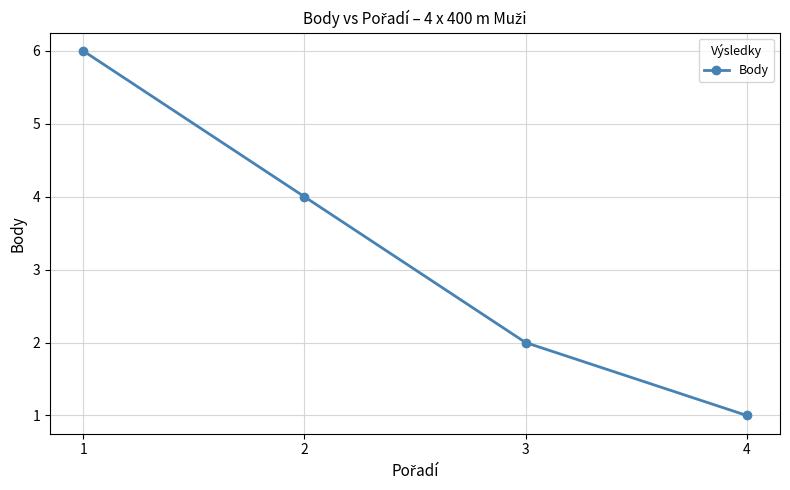

How many values are between 2 and 6?

3